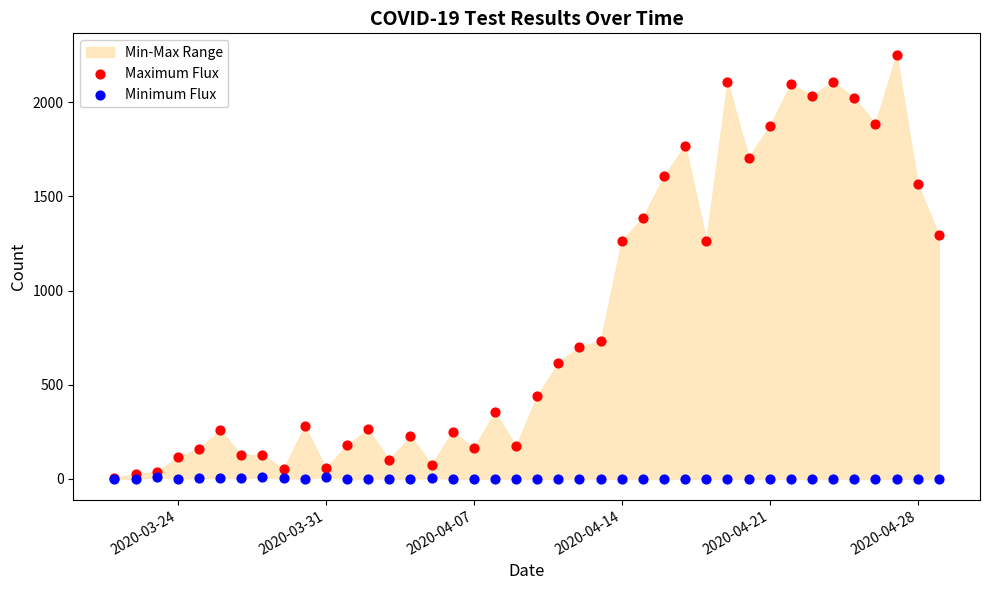

Which series reaches the minimum Y coordinate?

Minimum Flux